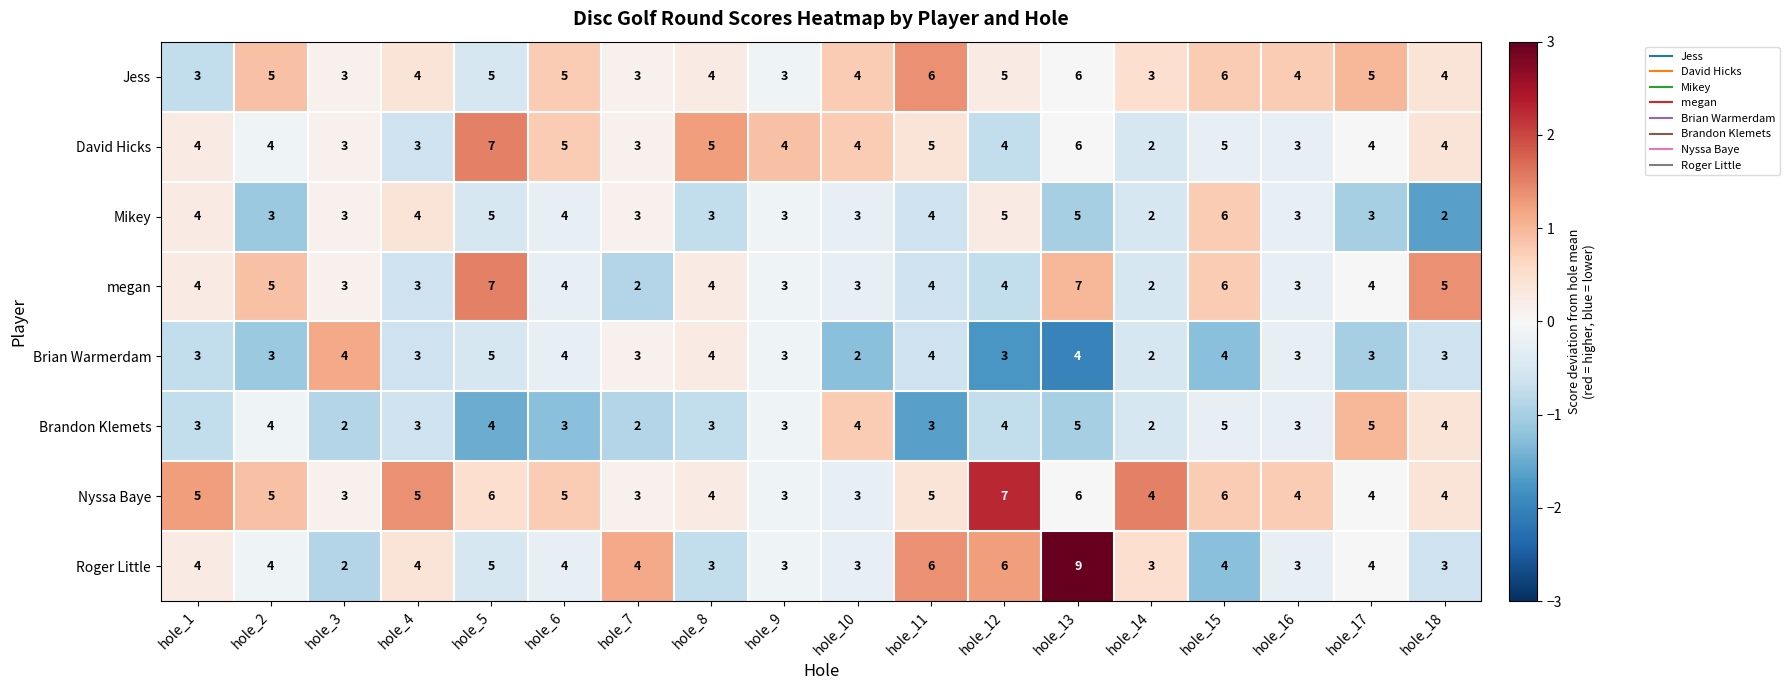

How many categories are shown in the chart?

18